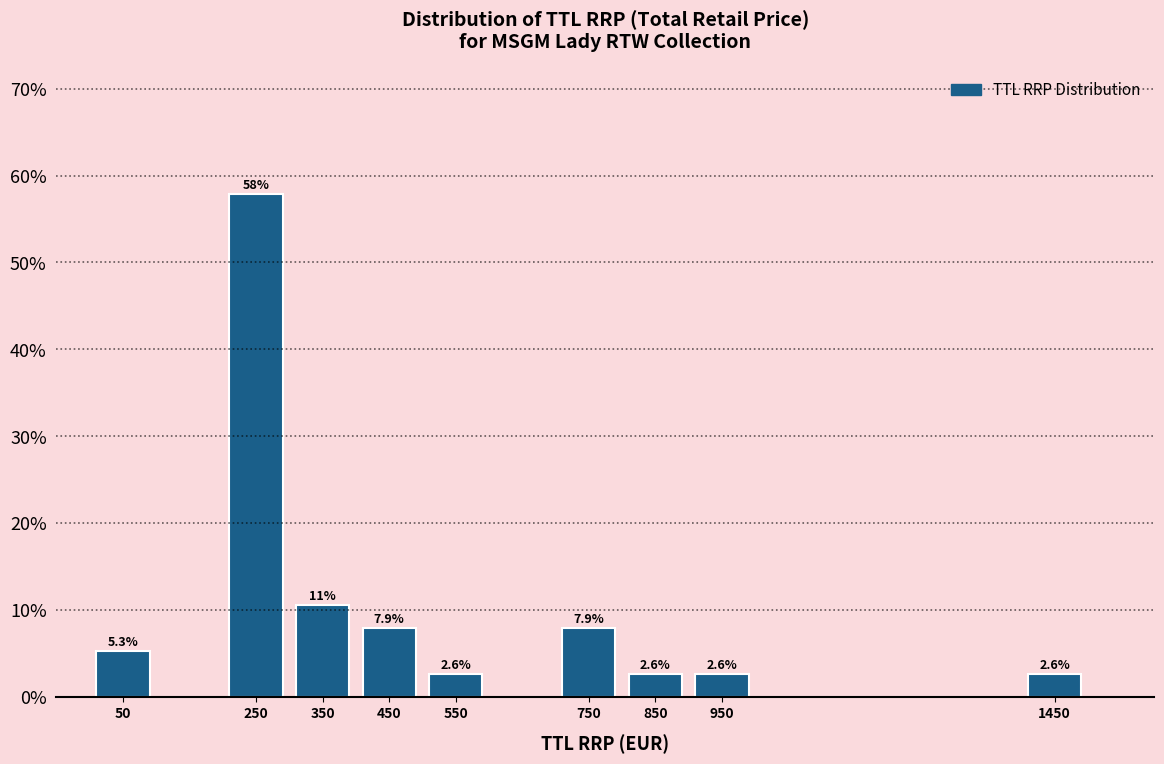

Over which range of the x-axis is the bar tallest?

200 to 300